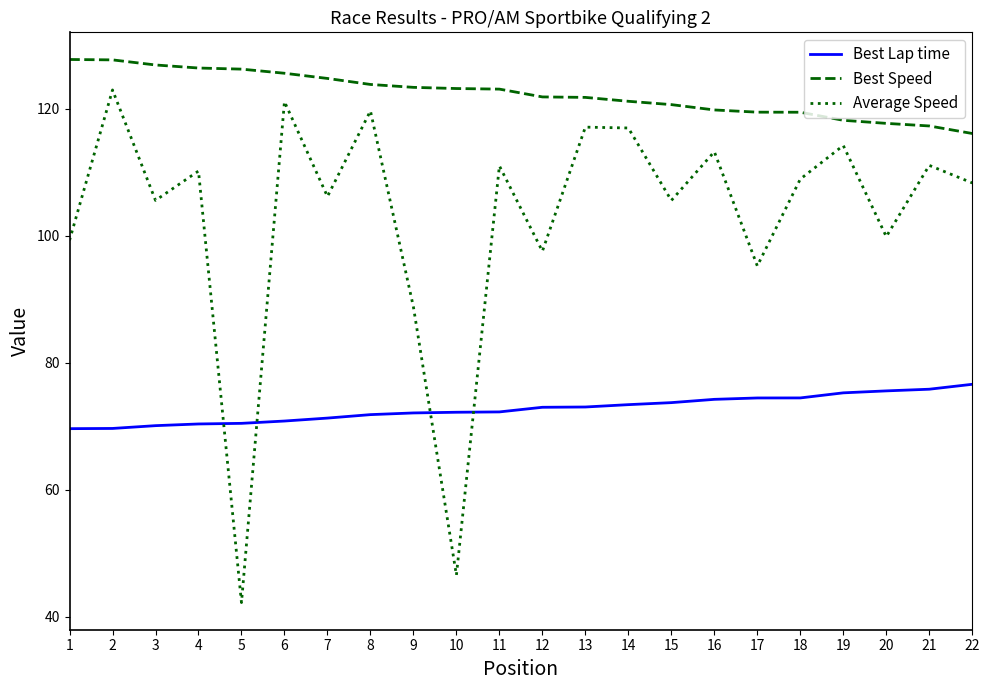

What is the total value across all series at 22?

301.0